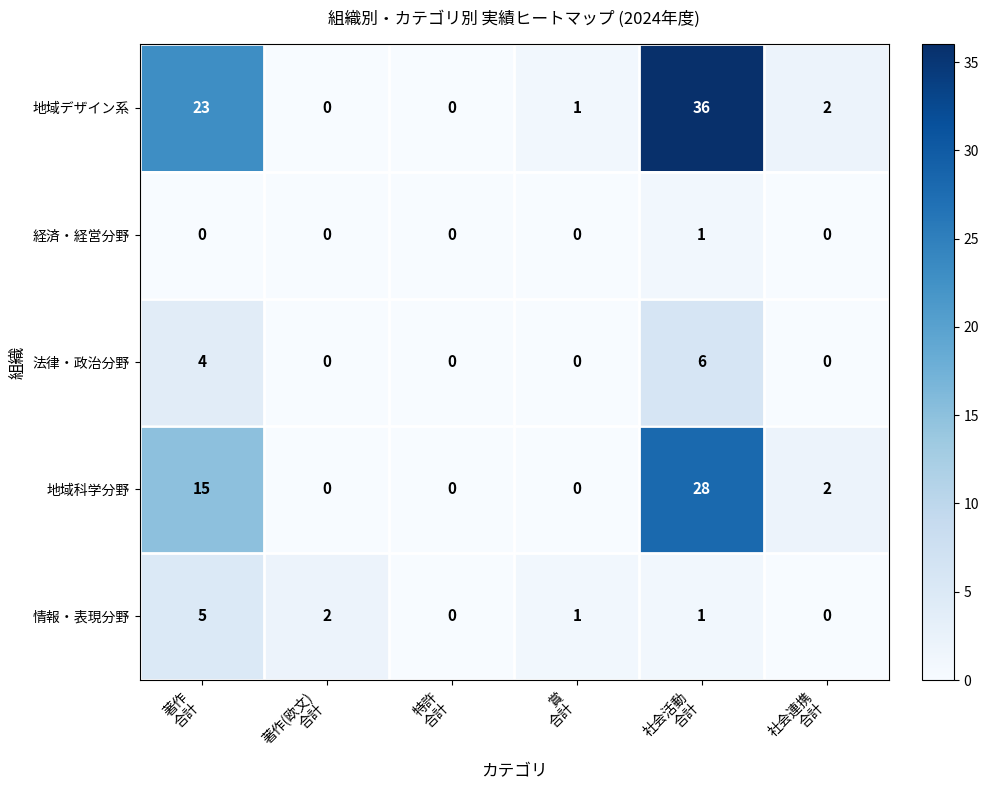

What is the average value of the 地域科学分野 series?

8